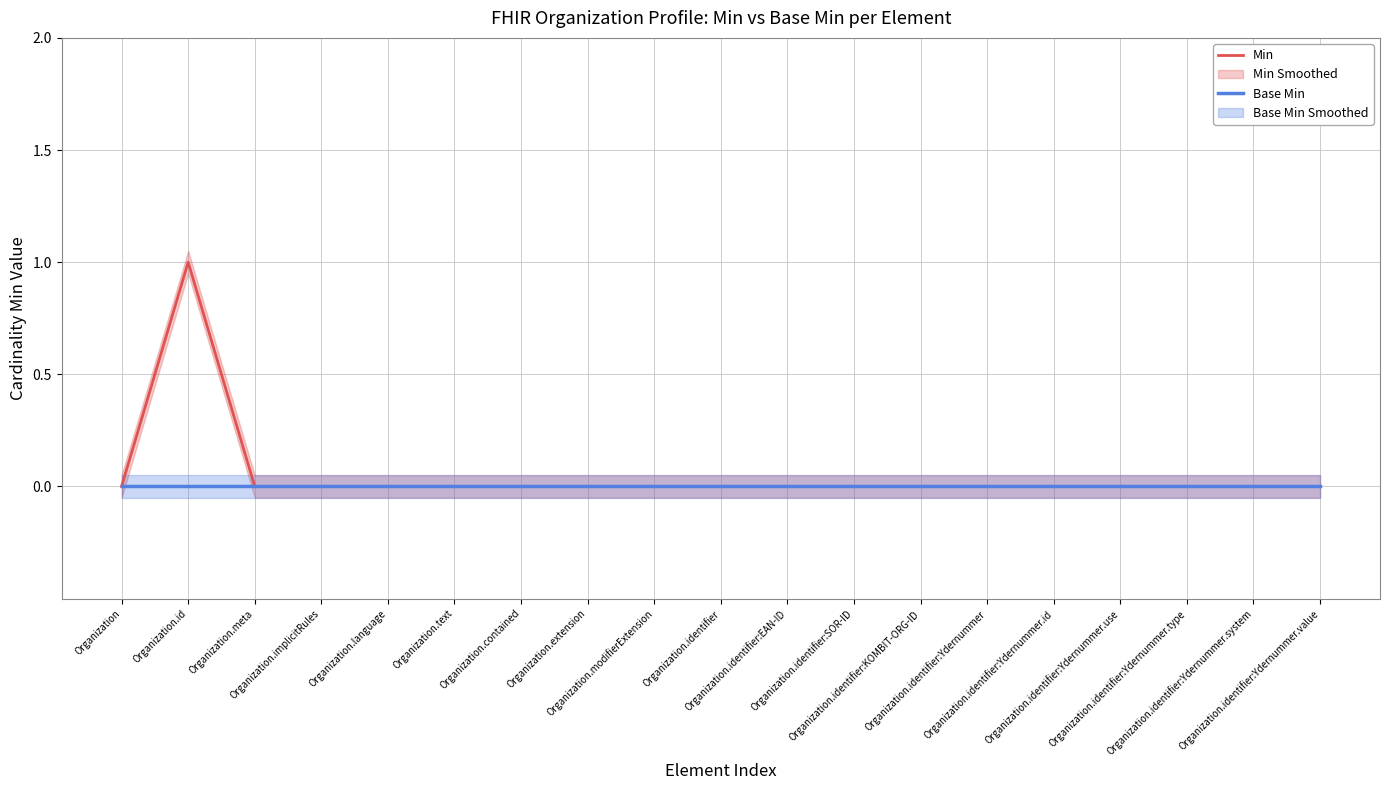

True or false: Min has a value of 0 at Organization.language.

True